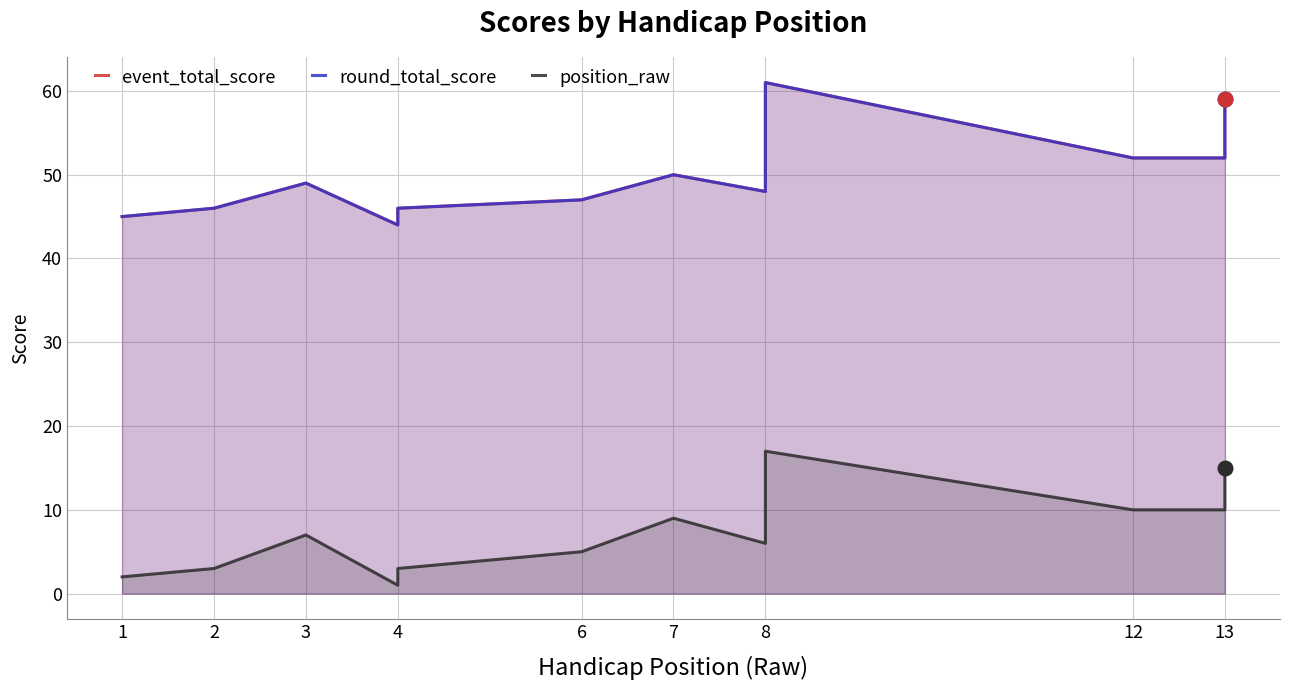

At how many categories does at least one series exceed 60?

1